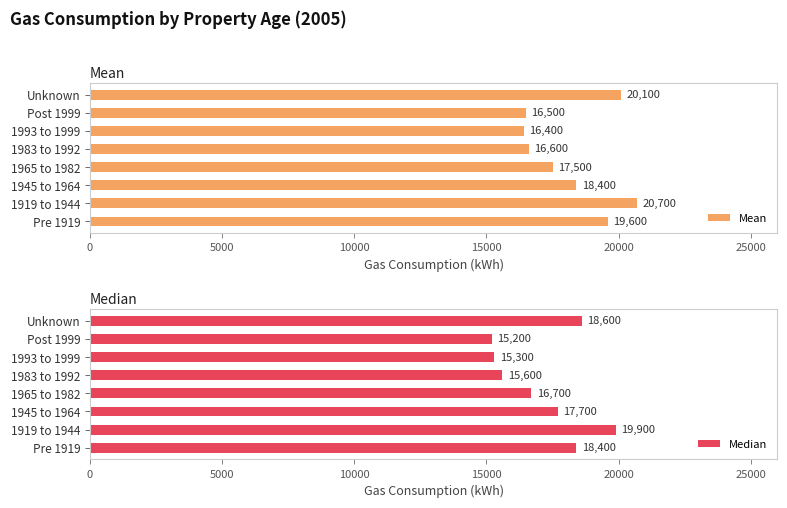

What is the value of the Mean bar at the 8th from the left?

20100